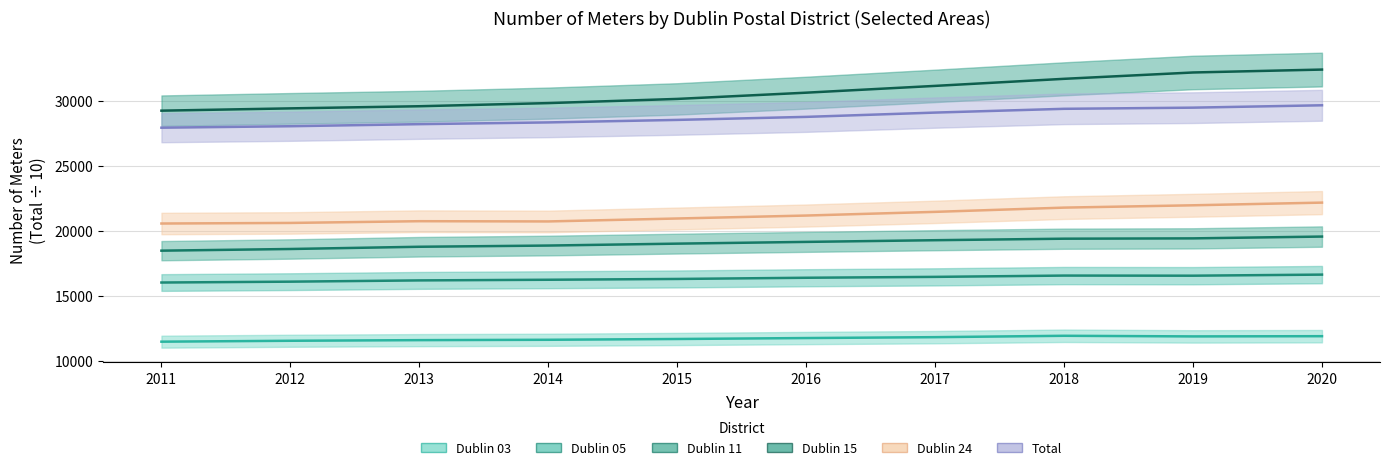

Between 2020 and 2017, which is larger?

2020